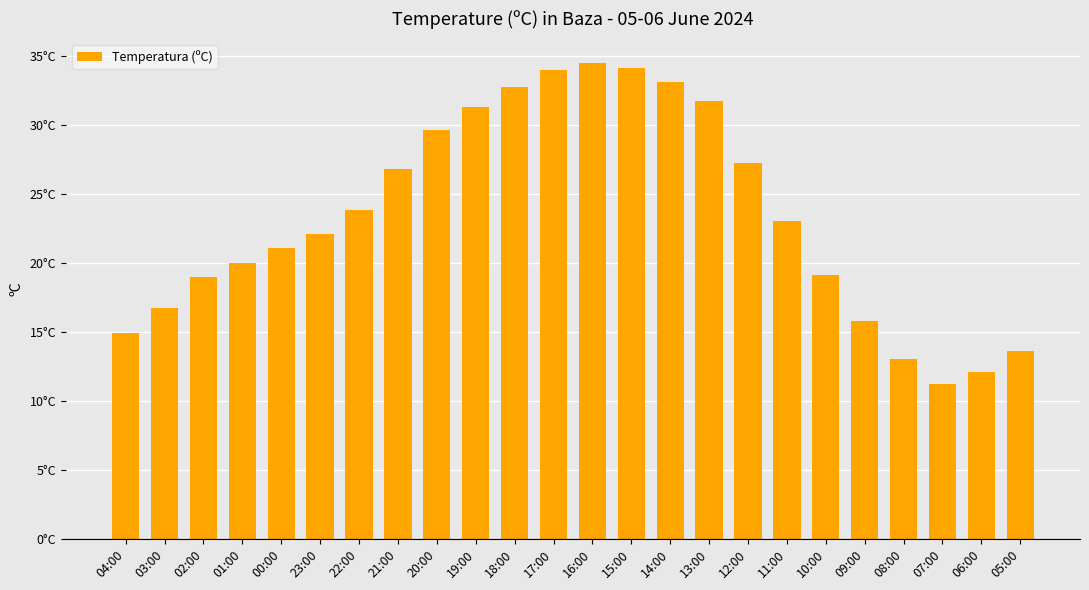

What is the change in value from 18:00 to 17:00?

+1.3